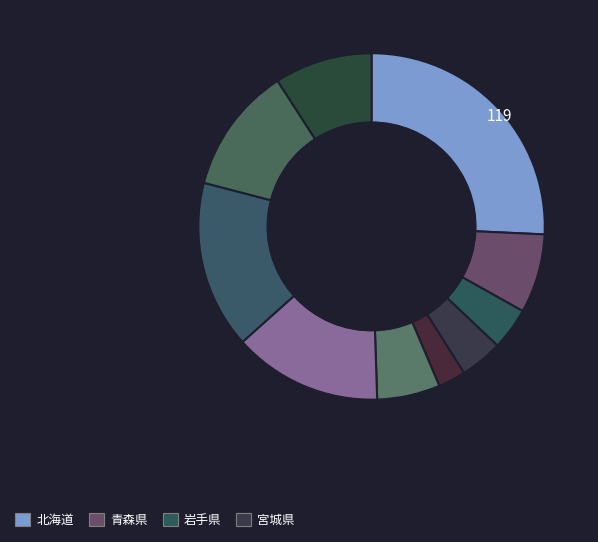

Rank the categories by value from highest to lowest.

北海道, 茨城県, 福島県, 栃木県, 群馬県, 青森県, 山形県, 宮城県, 岩手県, 秋田県